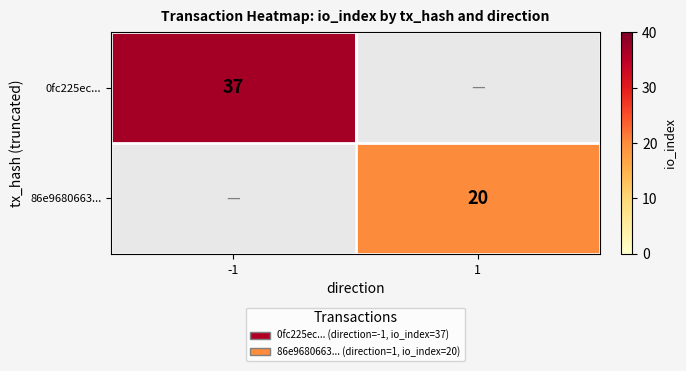

The 86e9680663... series shows 14 at 1. True or false?

False